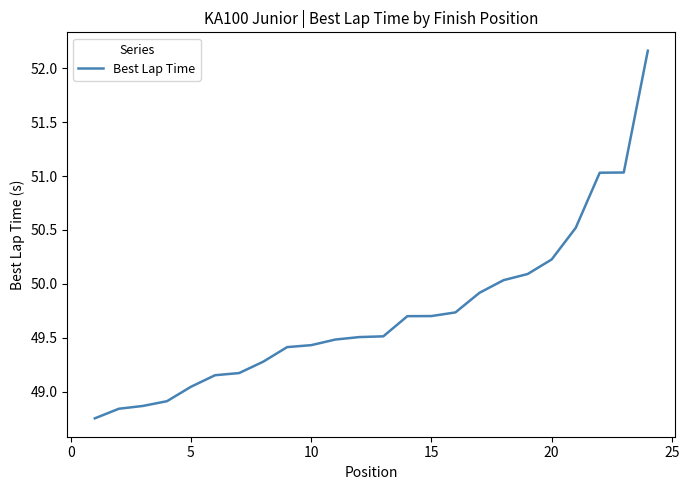

What is the average value?

49.7